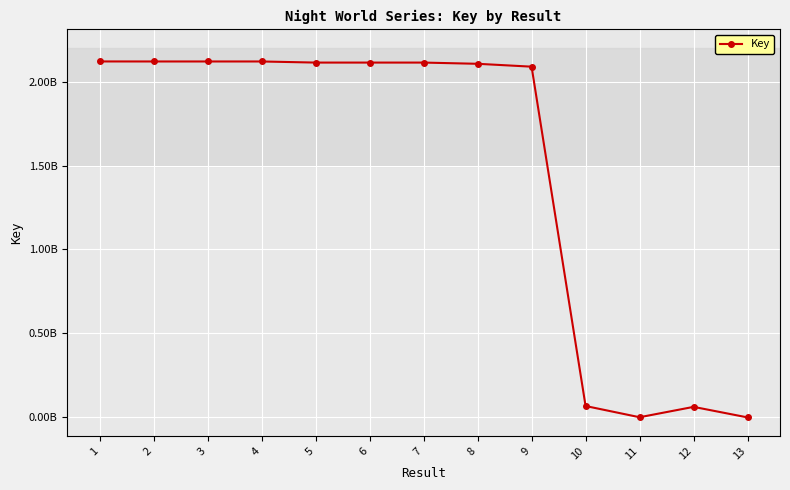

Is this an area chart (filled region under the line)?

No